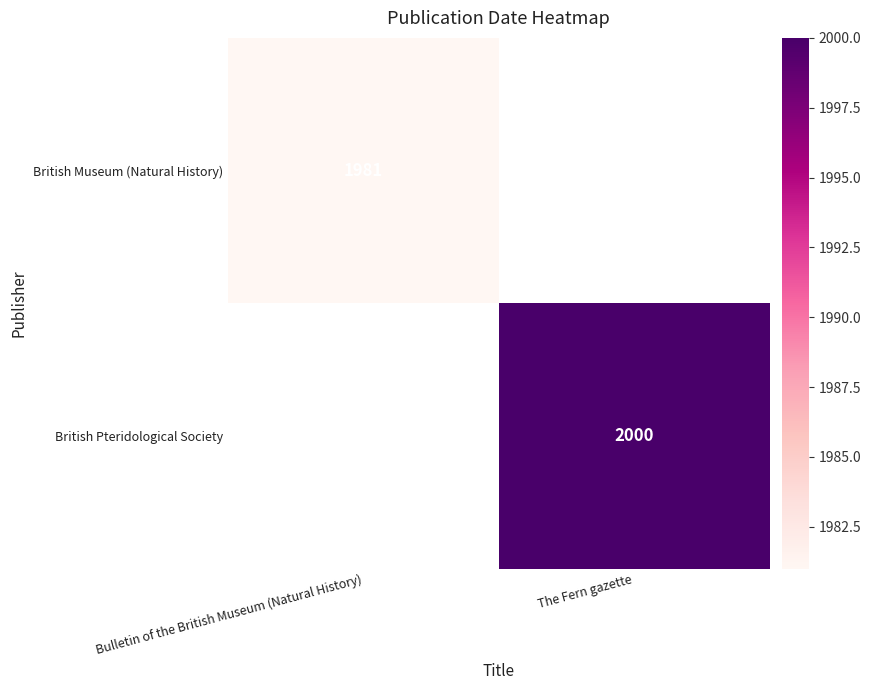

The value of British Pteridological Society at The Fern gazette is 542. True or false?

False